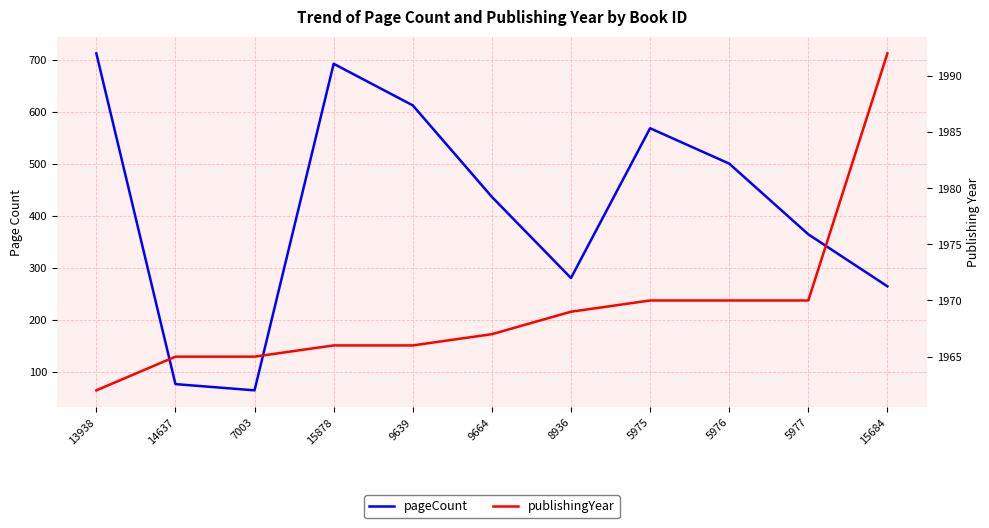

Does the chart display data point markers on the line(s)?

No